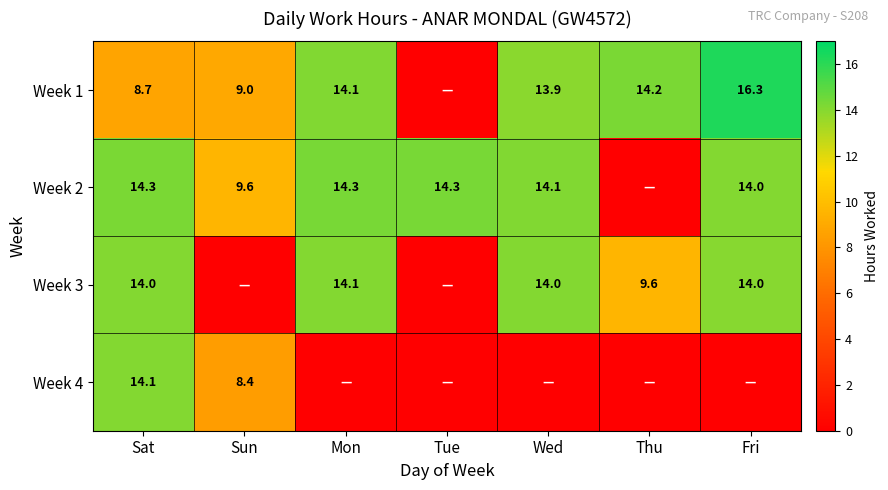

Rank the series at Sat from lowest to highest value.

Week 1, Week 3, Week 4, Week 2